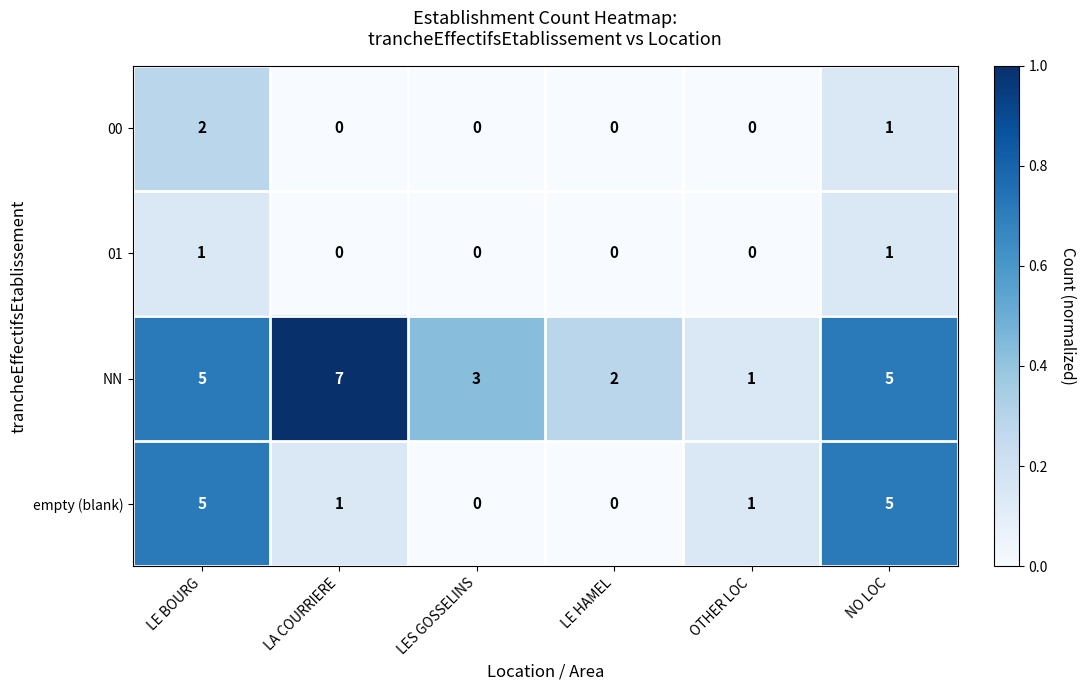

At which category does the chart reach its peak across all series?

LA COURRIERE